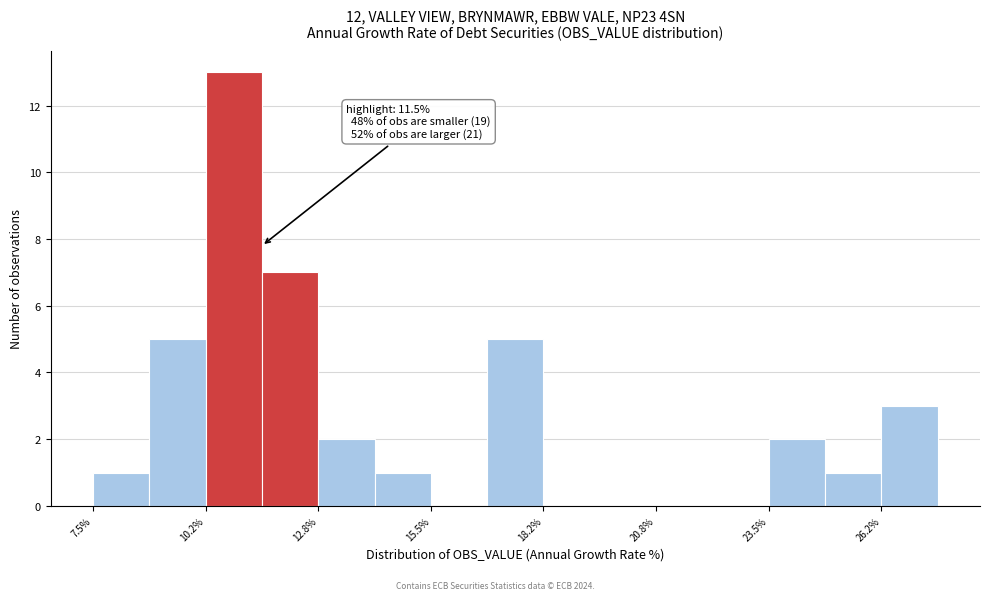

Around what value on the x-axis is the tallest bar? Give the approximate position of its centre, as read against the axis.

11.0